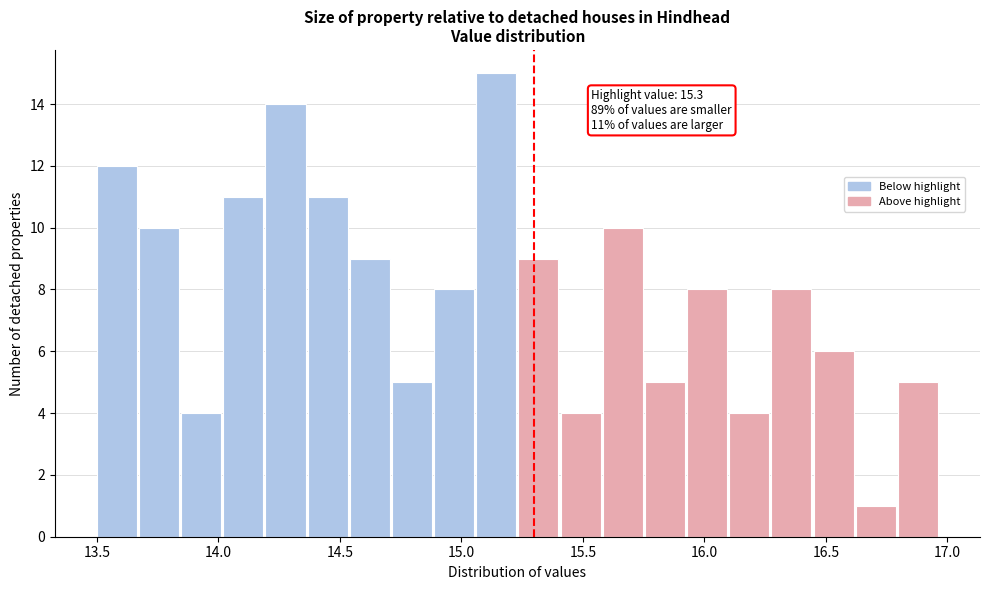

Around what value on the x-axis is the tallest bar? Give the approximate position of its centre, as read against the axis.

15.15